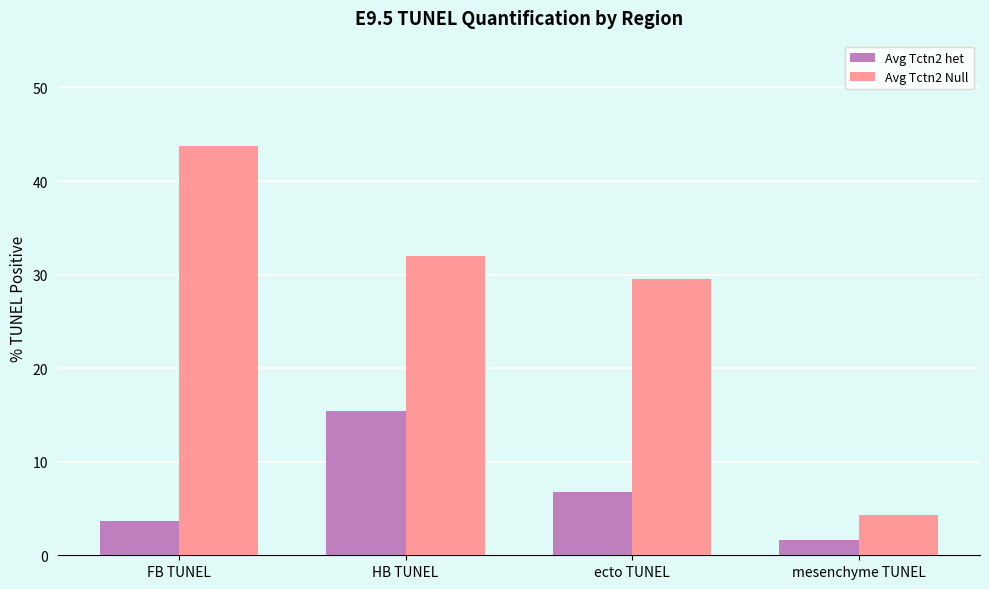

What is the average value of the Avg Tctn2 het series?

6.9